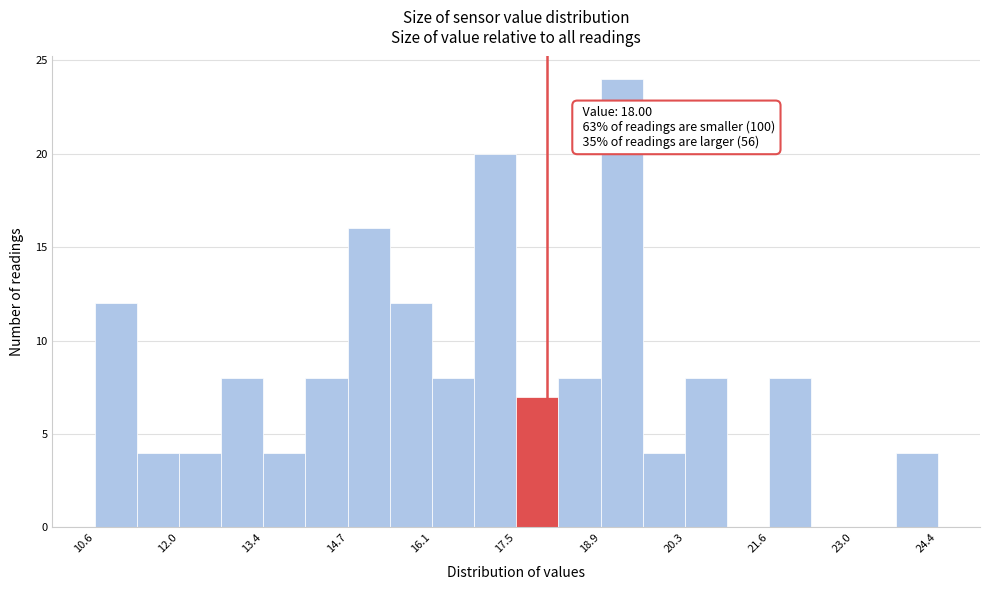

Read against the x-axis, roughly where is the centre of the tallest bar?

19.2